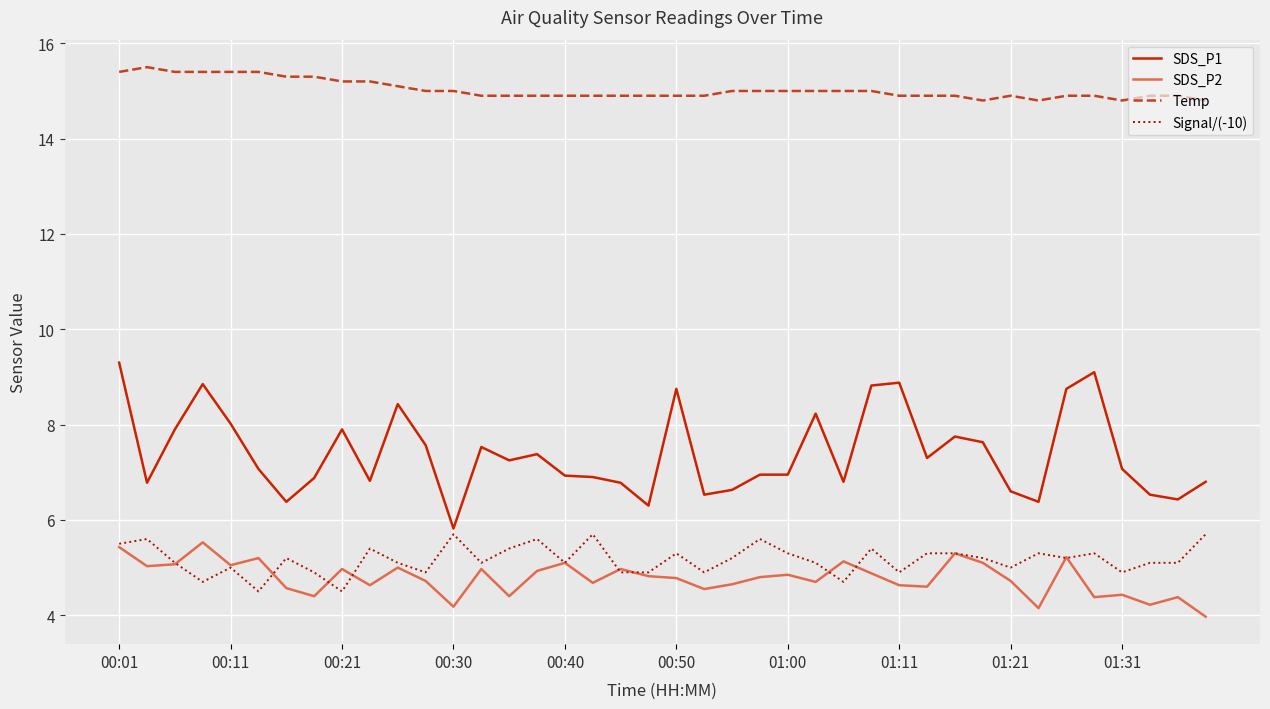

Which series has the largest total across all categories?

Temp